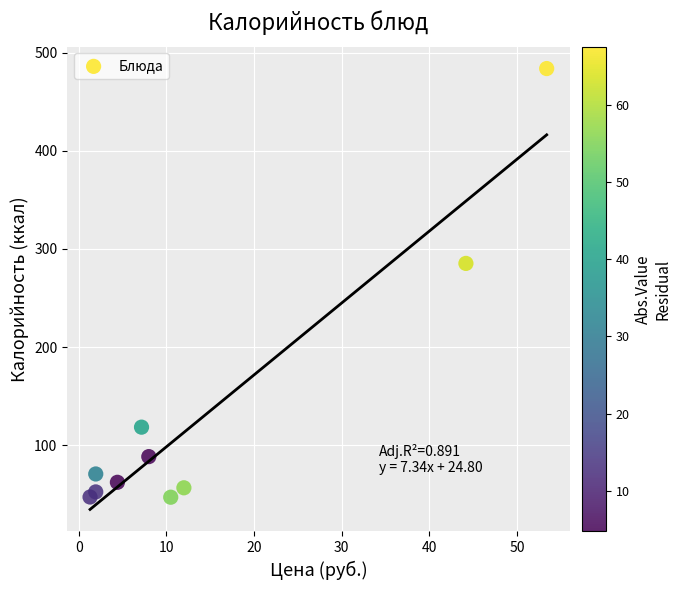

What Y value in the scatter plot is closest to 265?

285.3